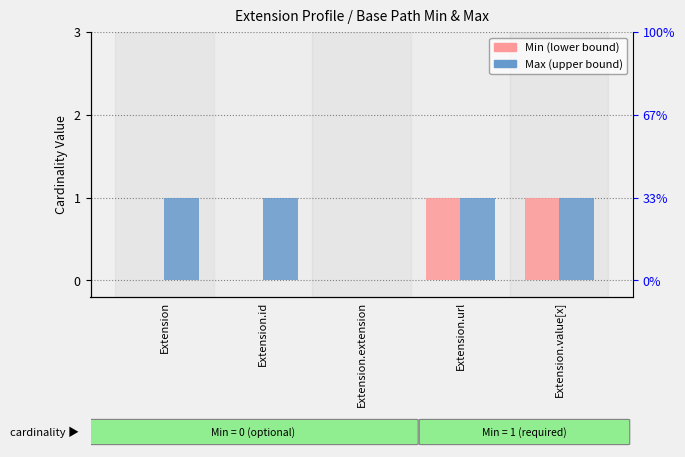

What is the label of the 2nd bar from the right?

Extension.url